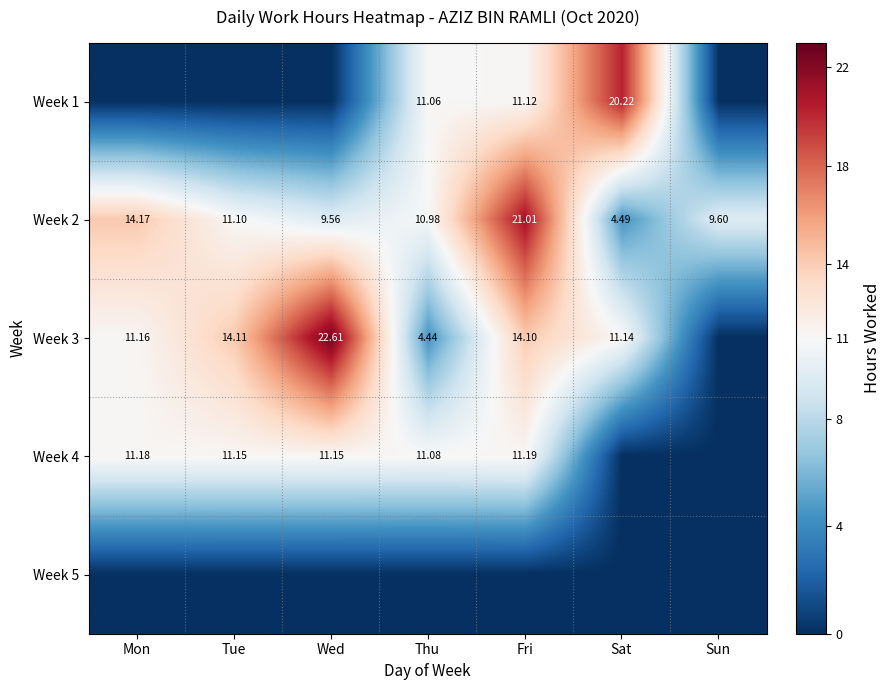

Is the value of Week 3 at Sat greater than the value of Week 1 at Fri?

Yes